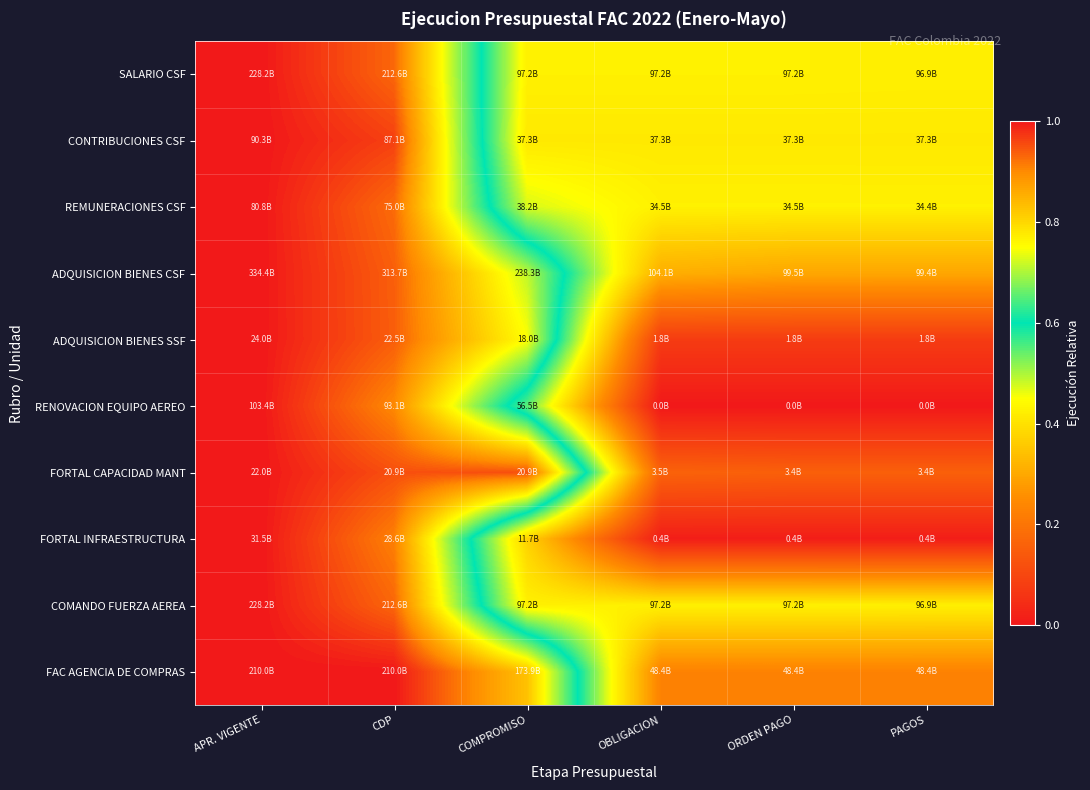

Reading right to left, what are all the values shown in this chart?

SALARIO CSF: PAGOS=0.4	ORDEN PAGO=0.4	OBLIGACION=0.4	COMPROMISO=0.4	CDP=0.9	APR. VIGENTE=1.0
CONTRIBUCIONES CSF: PAGOS=0.4	ORDEN PAGO=0.4	OBLIGACION=0.4	COMPROMISO=0.4	CDP=1.0	APR. VIGENTE=1.0
REMUNERACIONES CSF: PAGOS=0.4	ORDEN PAGO=0.4	OBLIGACION=0.4	COMPROMISO=0.5	CDP=0.9	APR. VIGENTE=1.0
ADQUISICION BIENES CSF: PAGOS=0.3	ORDEN PAGO=0.3	OBLIGACION=0.3	COMPROMISO=0.7	CDP=0.9	APR. VIGENTE=1.0
ADQUISICION BIENES SSF: PAGOS=0.1	ORDEN PAGO=0.1	OBLIGACION=0.1	COMPROMISO=0.7	CDP=0.9	APR. VIGENTE=1.0
RENOVACION EQUIPO AEREO: PAGOS=0.0	ORDEN PAGO=0.0	OBLIGACION=0.0	COMPROMISO=0.5	CDP=0.9	APR. VIGENTE=1.0
FORTAL CAPACIDAD MANT: PAGOS=0.2	ORDEN PAGO=0.2	OBLIGACION=0.2	COMPROMISO=1.0	CDP=1.0	APR. VIGENTE=1.0
FORTAL INFRAESTRUCTURA: PAGOS=0.0	ORDEN PAGO=0.0	OBLIGACION=0.0	COMPROMISO=0.4	CDP=0.9	APR. VIGENTE=1.0
COMANDO FUERZA AEREA: PAGOS=0.4	ORDEN PAGO=0.4	OBLIGACION=0.4	COMPROMISO=0.4	CDP=0.9	APR. VIGENTE=1.0
FAC AGENCIA DE COMPRAS: PAGOS=0.2	ORDEN PAGO=0.2	OBLIGACION=0.2	COMPROMISO=0.8	CDP=1.0	APR. VIGENTE=1.0